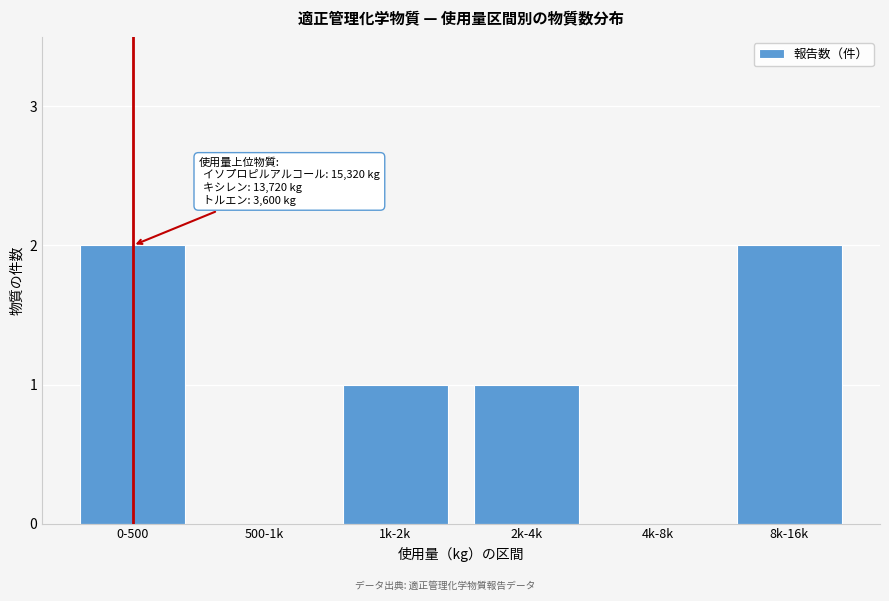

Reading left to right, list all the values displayed in this chart.

0-500=2	500-1k=0	1k-2k=1	2k-4k=1	4k-8k=0	8k-16k=2